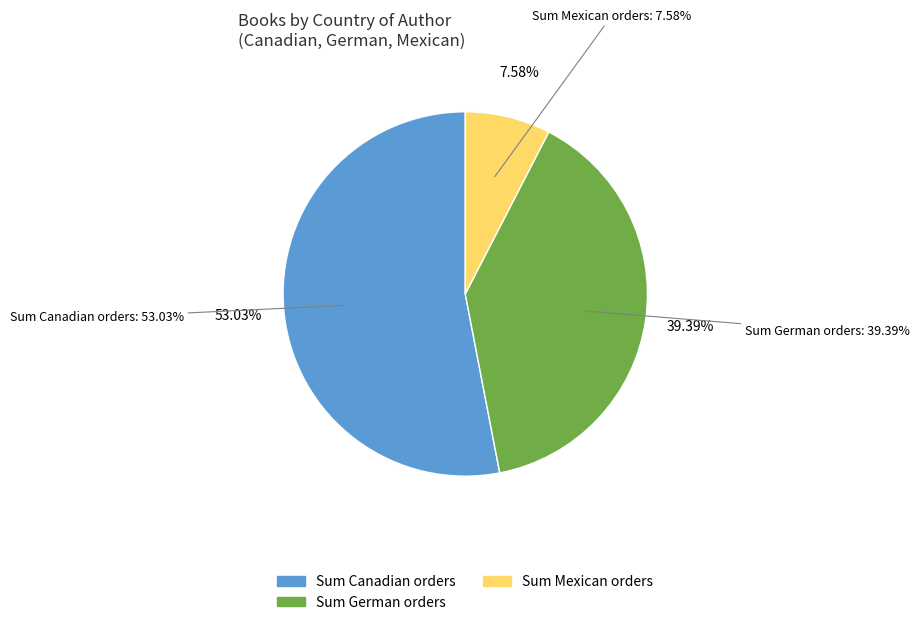

What portion of the pie excludes German?

60.6%